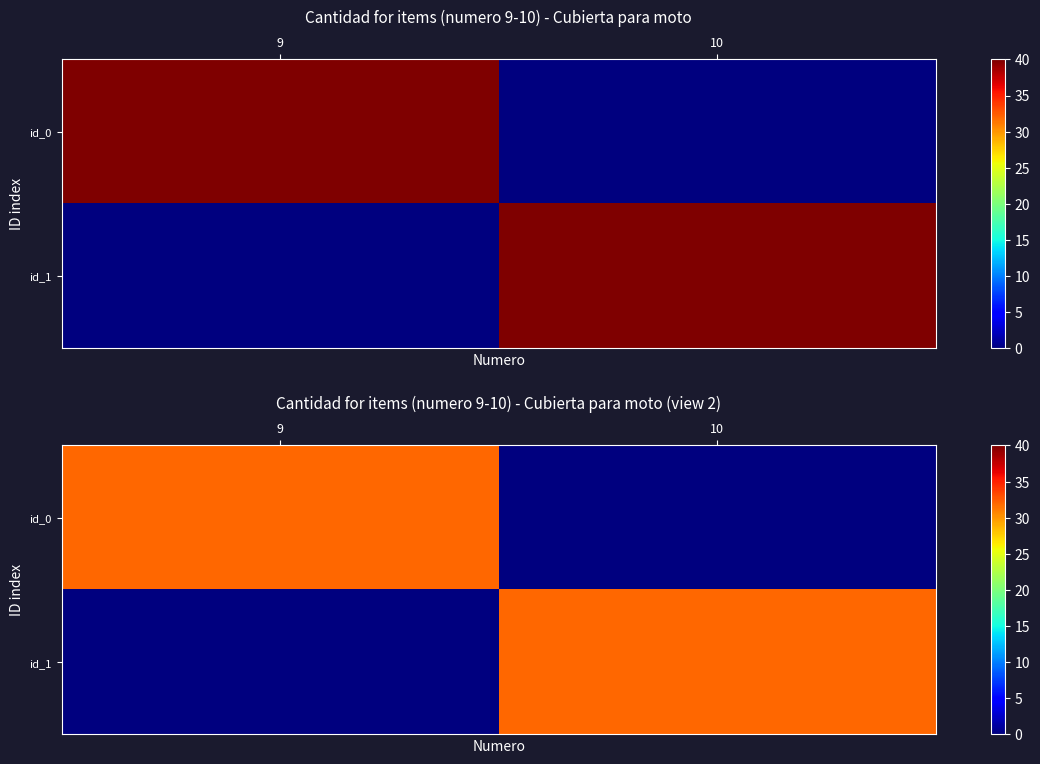

Count the number of categories in the chart.

2